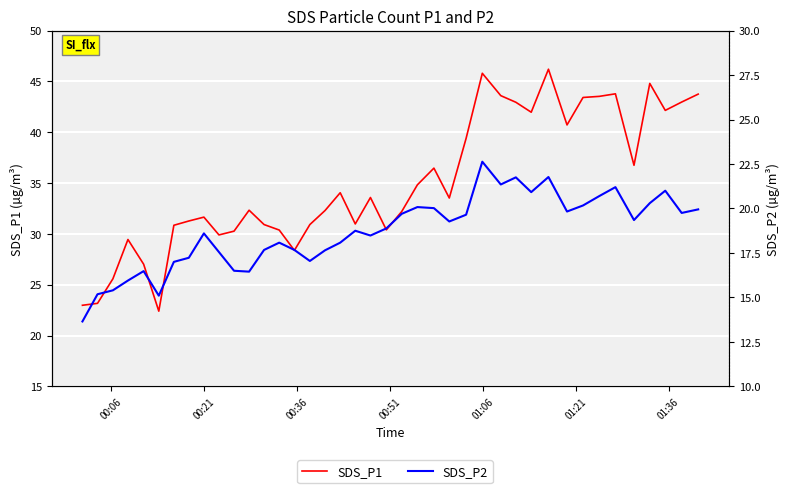

Is it true that SDS_P1 equals 44.6 at 01:06?

False